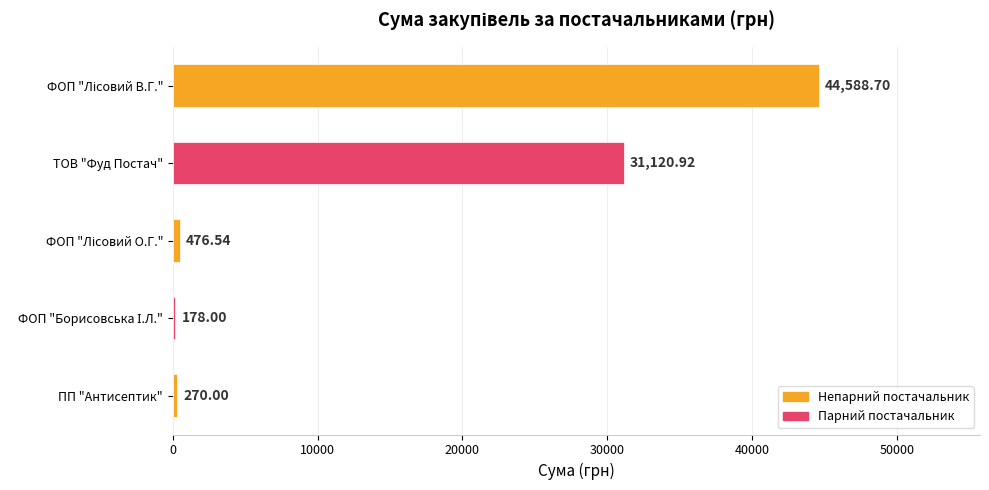

Where is the data nearest to the value 22383?

ТОВ "Фуд Постач"